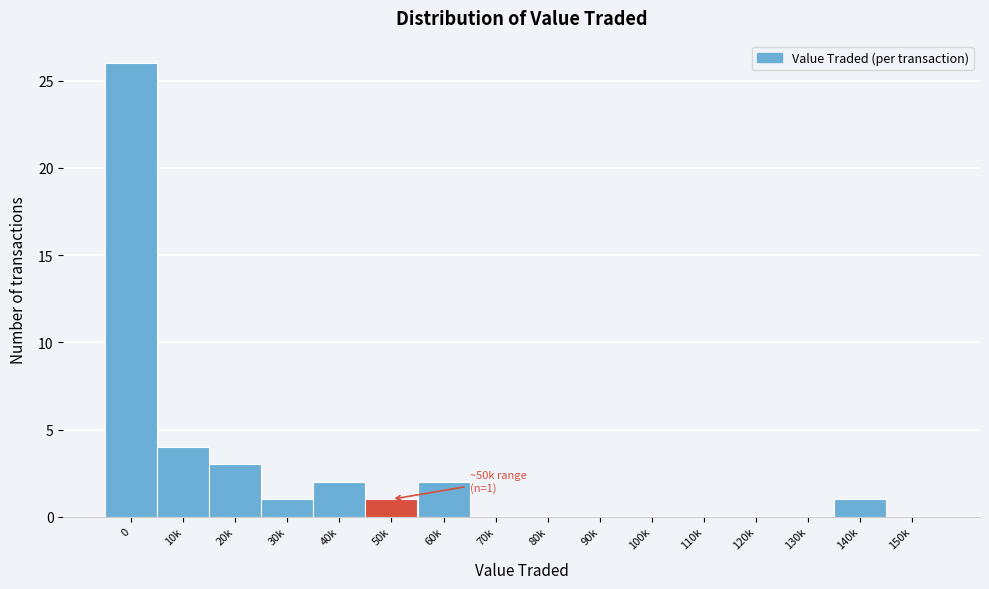

Reading left to right, what are all the values shown in this chart?

0=26	10k=4	20k=3	30k=1	40k=2	50k=1	60k=2	70k=0	80k=0	90k=0	100k=0	110k=0	120k=0	130k=0	140k=1	150k=0